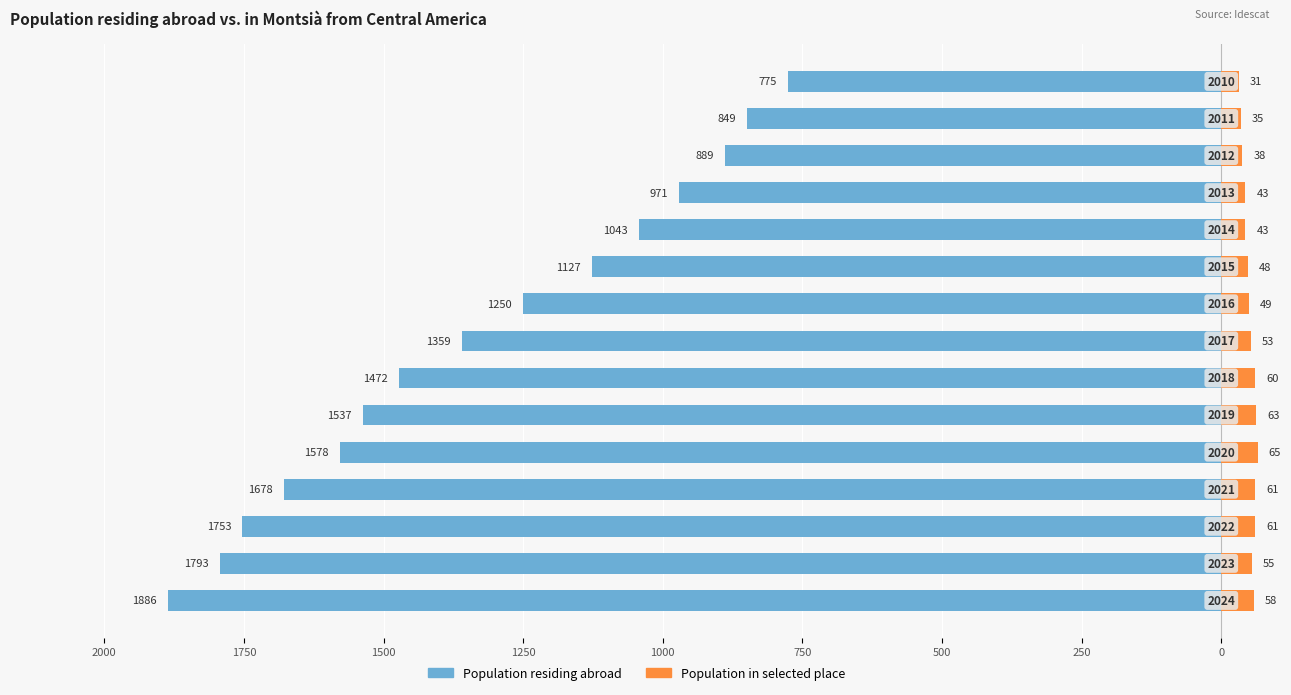

Reading left to right, what are all the values shown in this chart?

Population residing abroad: -1886	-1793	-1753	-1678	-1578	-1537	-1472	-1359	-1250	-1127	-1043	-971	-889	-849	-775
Population in selected place: 58	55	61	61	65	63	60	53	49	48	43	43	38	35	31